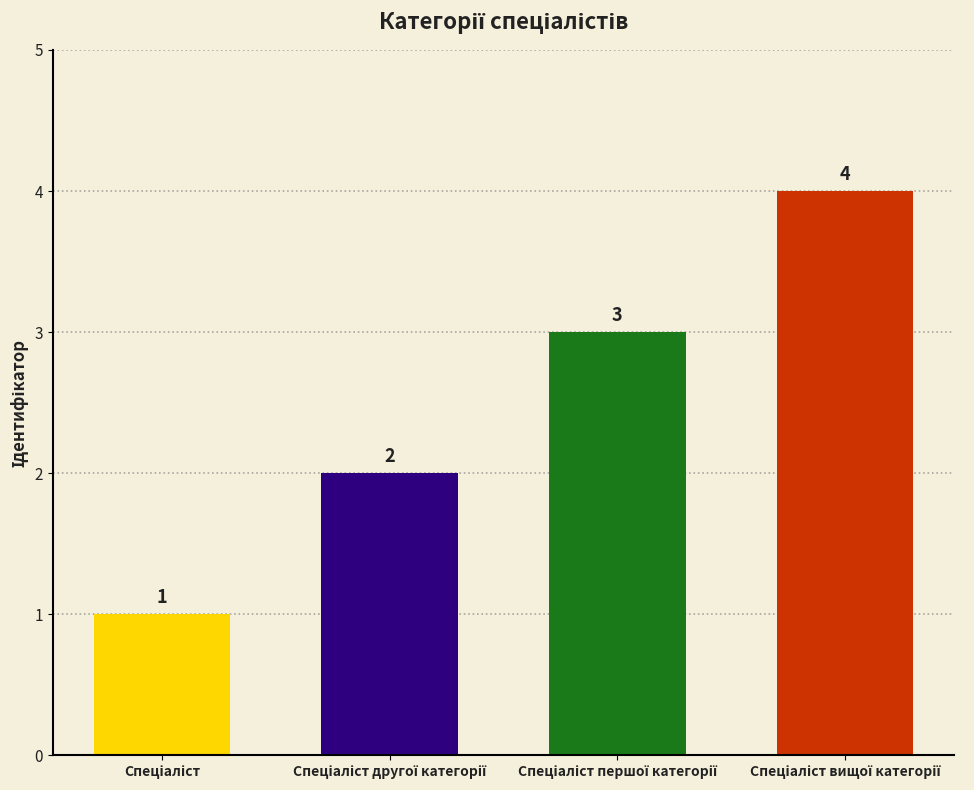

What is the sum of all values?

10